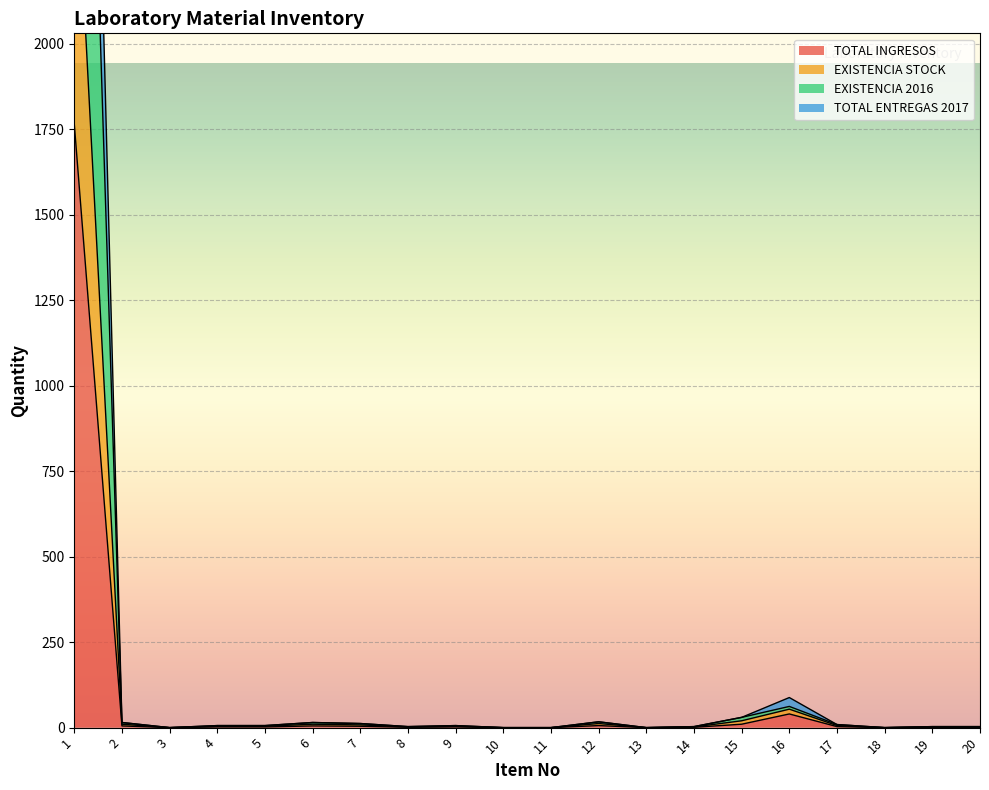

Is it true that TOTAL INGRESOS equals 0.4 at 14?

False